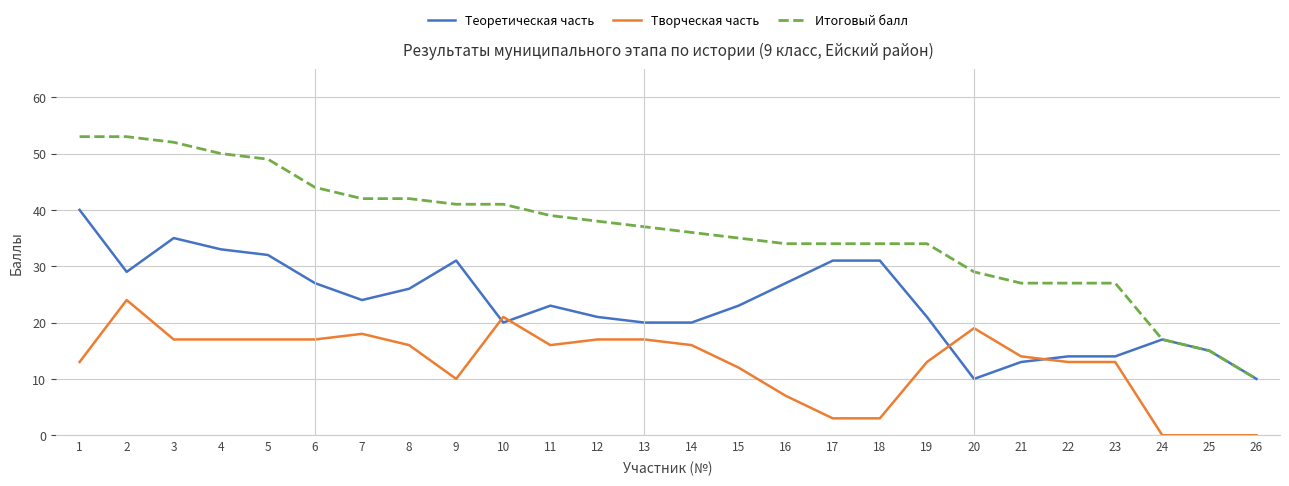

List the series in order of their peak value, highest first.

Итоговый балл, Теоретическая часть, Творческая часть